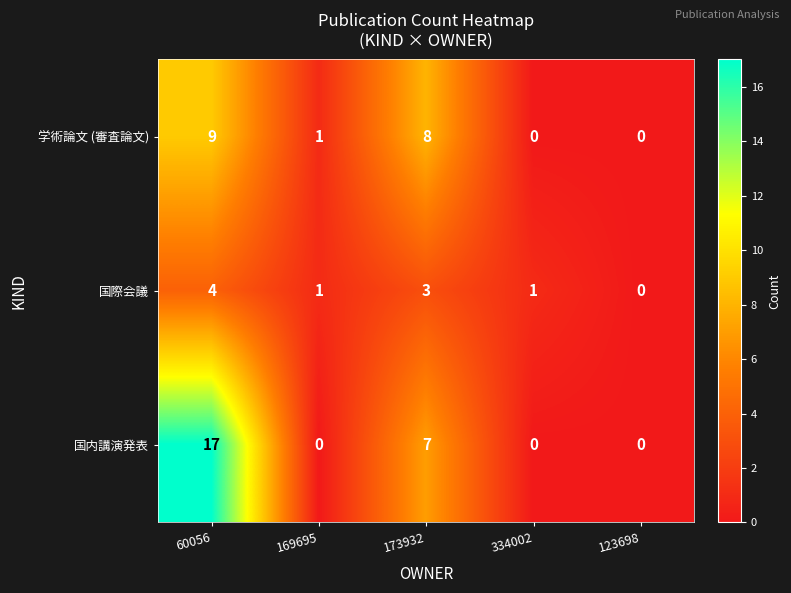

List the series in order of their overall mean, highest first.

国内講演発表, 学術論文 (審査論文), 国際会議